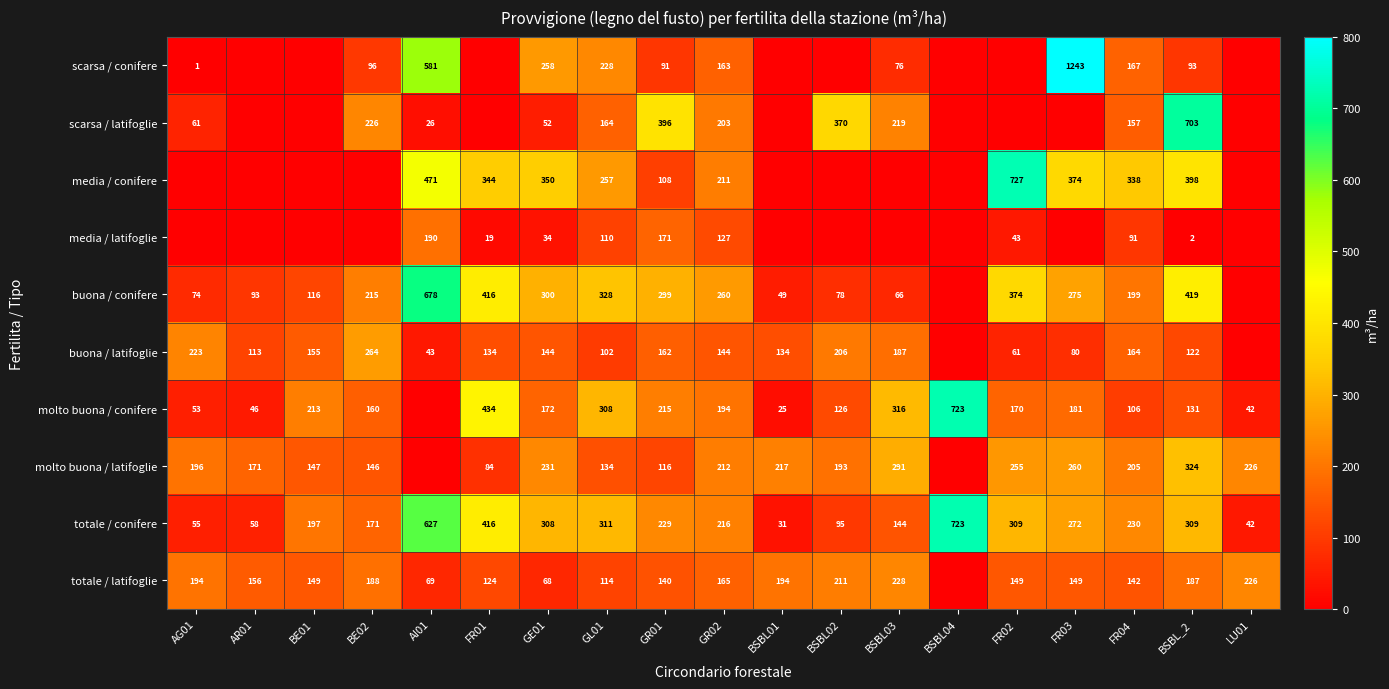

What is the sum of the totale / conifere values at GL01 and LU01?

353